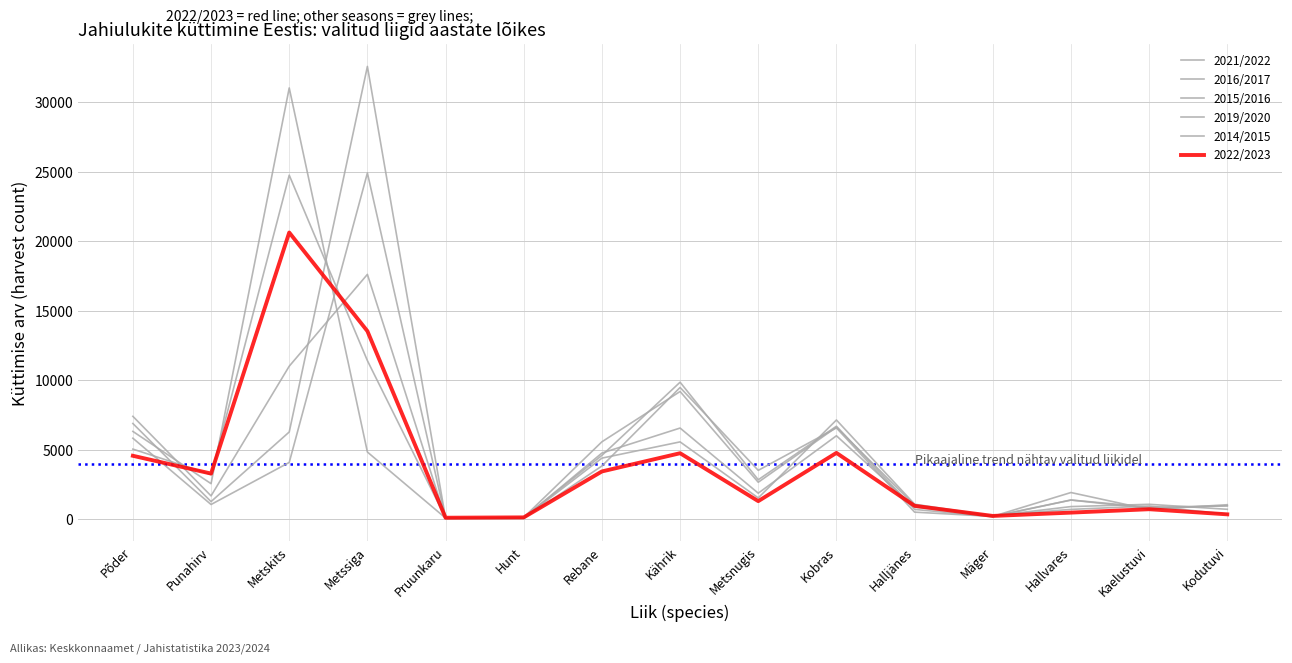

Reading left to right, list all the values displayed in this chart.

2021/2022: Põder=5031	Punahirv=3195	Metskits=24752	Metssiga=11401	Pruunkaru=85	Hunt=60	Rebane=4748	Kährik=6547	Metsnugis=1858	Kobras=5991	Halljänes=852	Mäger=249	Hallvares=692	Kaelustuvi=933	Kodutuvi=347
2016/2017: Põder=7390	Punahirv=1664	Metskits=11000	Metssiga=17610	Pruunkaru=55	Hunt=114	Rebane=5558	Kährik=9179	Metsnugis=2646	Kobras=6610	Halljänes=987	Mäger=190	Hallvares=1366	Kaelustuvi=850	Kodutuvi=946
2015/2016: Põder=6873	Punahirv=1252	Metskits=6264	Metssiga=32580	Pruunkaru=49	Hunt=103	Rebane=4580	Kährik=9848	Metsnugis=2824	Kobras=6678	Halljänes=690	Mäger=165	Hallvares=1365	Kaelustuvi=755	Kodutuvi=955
2019/2020: Põder=6304	Punahirv=2543	Metskits=31032	Metssiga=4820	Pruunkaru=67	Hunt=64	Rebane=4382	Kährik=5551	Metsnugis=1517	Kobras=7127	Halljänes=1063	Mäger=225	Hallvares=893	Kaelustuvi=1057	Kodutuvi=698
2014/2015: Põder=5815	Punahirv=1044	Metskits=4072	Metssiga=24909	Pruunkaru=36	Hunt=38	Rebane=3815	Kährik=9468	Metsnugis=3502	Kobras=6557	Halljänes=493	Mäger=186	Hallvares=1905	Kaelustuvi=683	Kodutuvi=1028
2022/2023: Põder=4551	Punahirv=3270	Metskits=20623	Metssiga=13525	Pruunkaru=91	Hunt=116	Rebane=3423	Kährik=4735	Metsnugis=1286	Kobras=4758	Halljänes=947	Mäger=220	Hallvares=460	Kaelustuvi=704	Kodutuvi=335